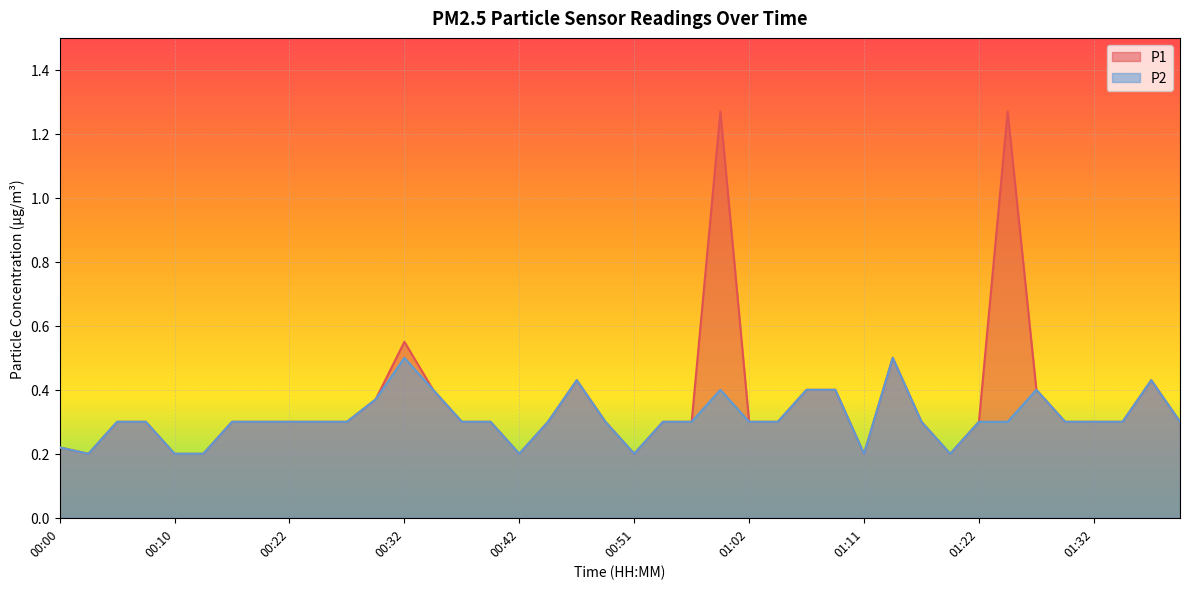

What position from the right is 00:57?

18